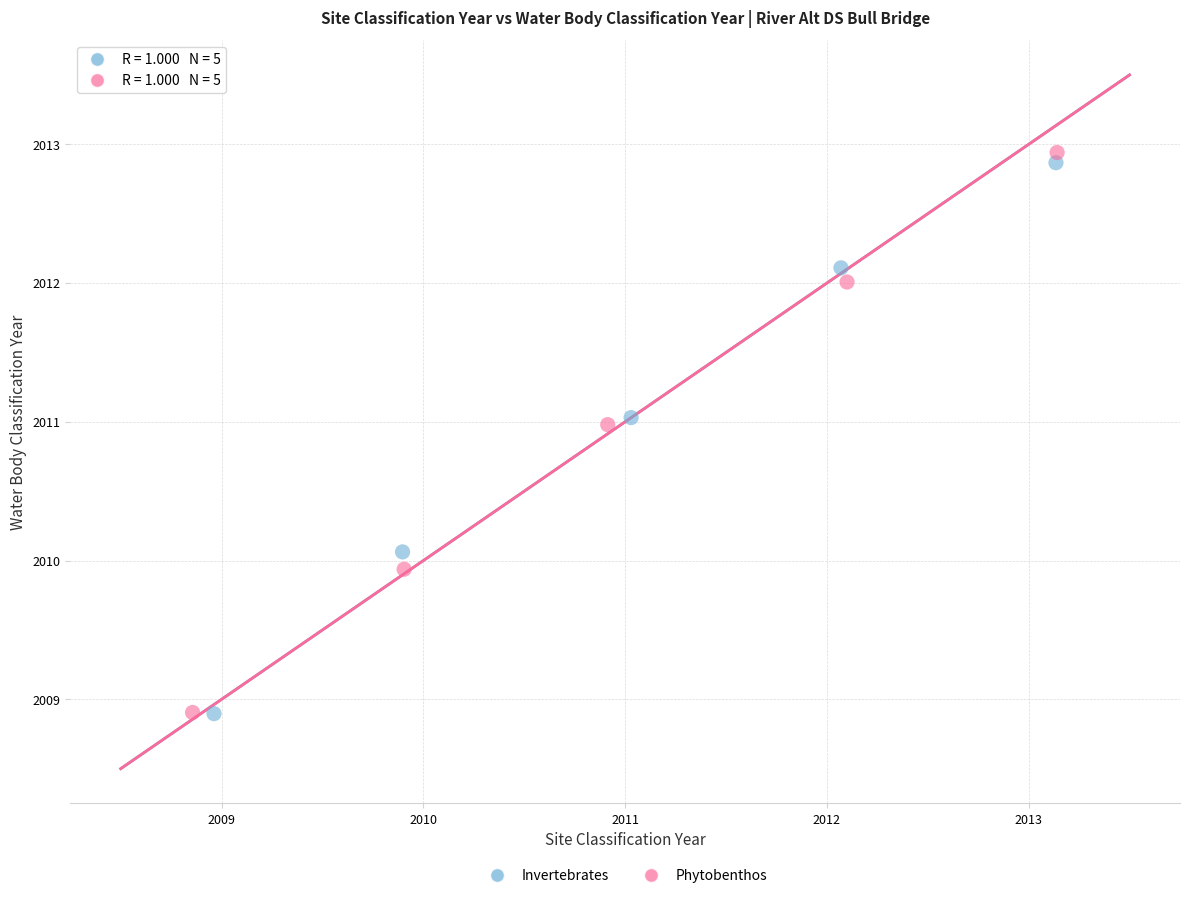

Which series has the widest spread of Y values?

Phytobenthos